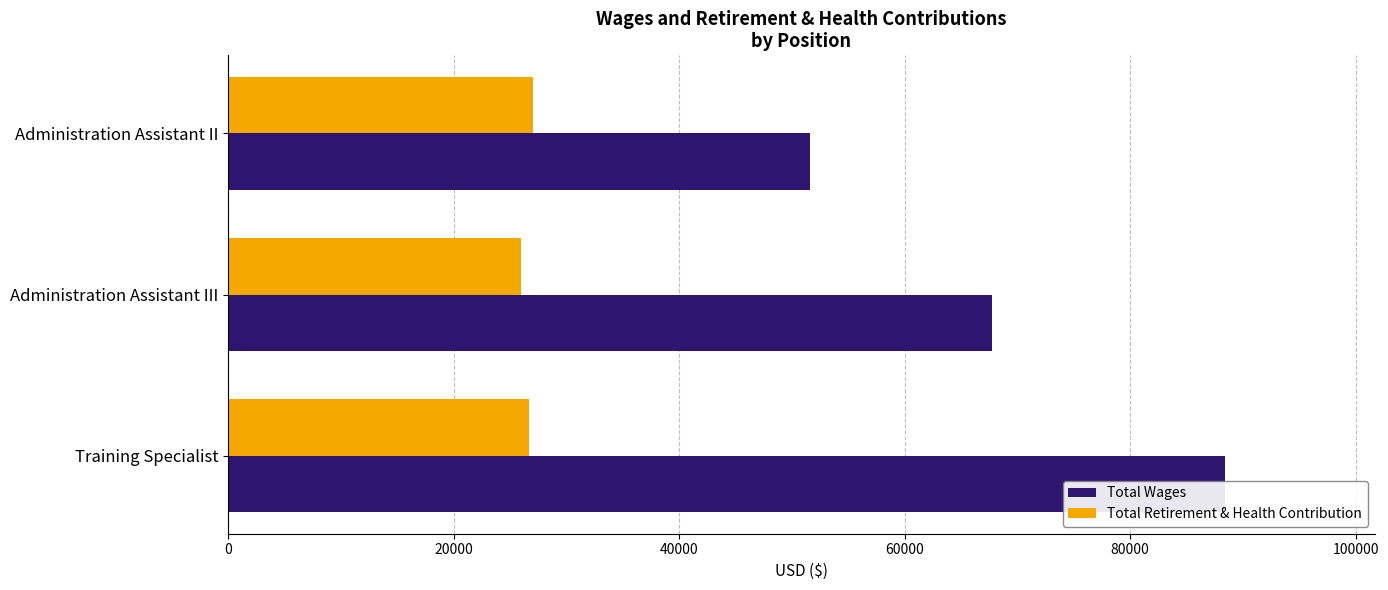

How many bars are there in each group?

2